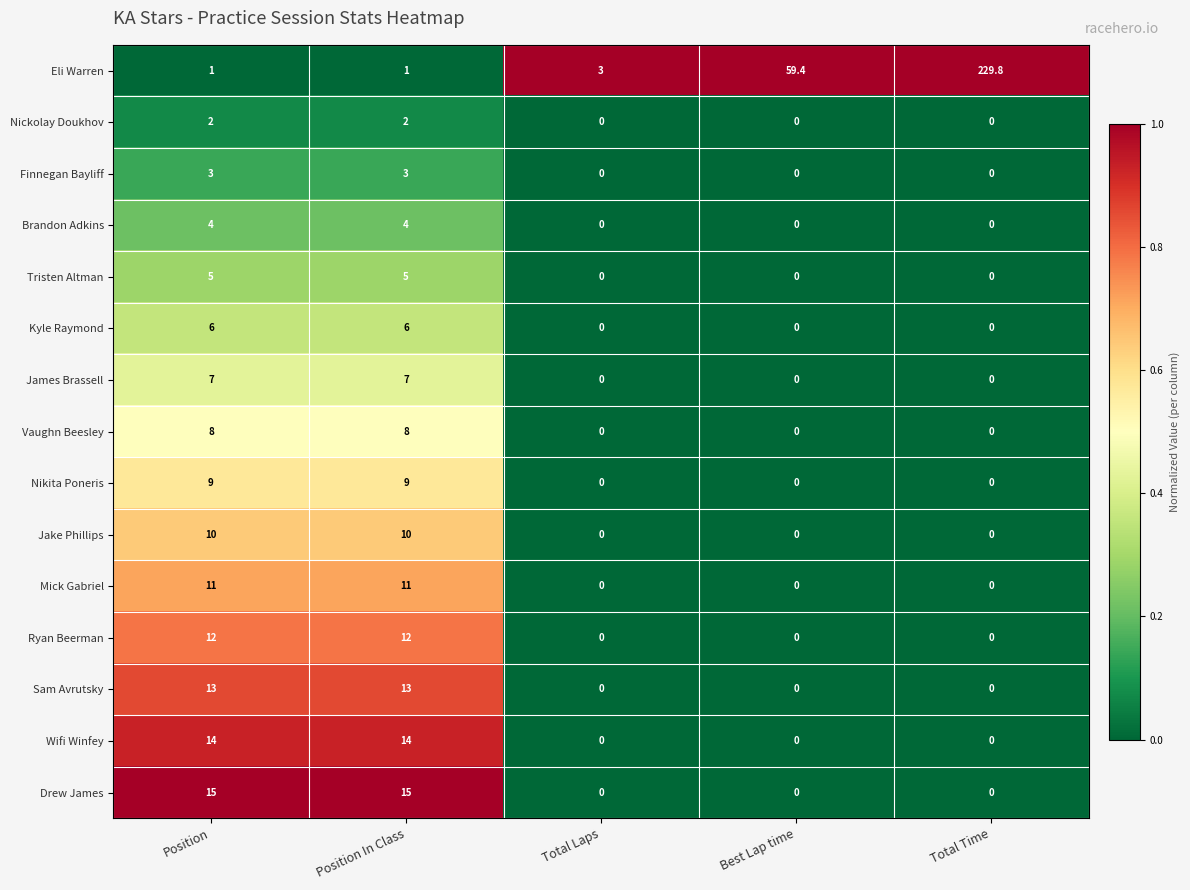

How many Mick Gabriel values are between 0 and 11?

5